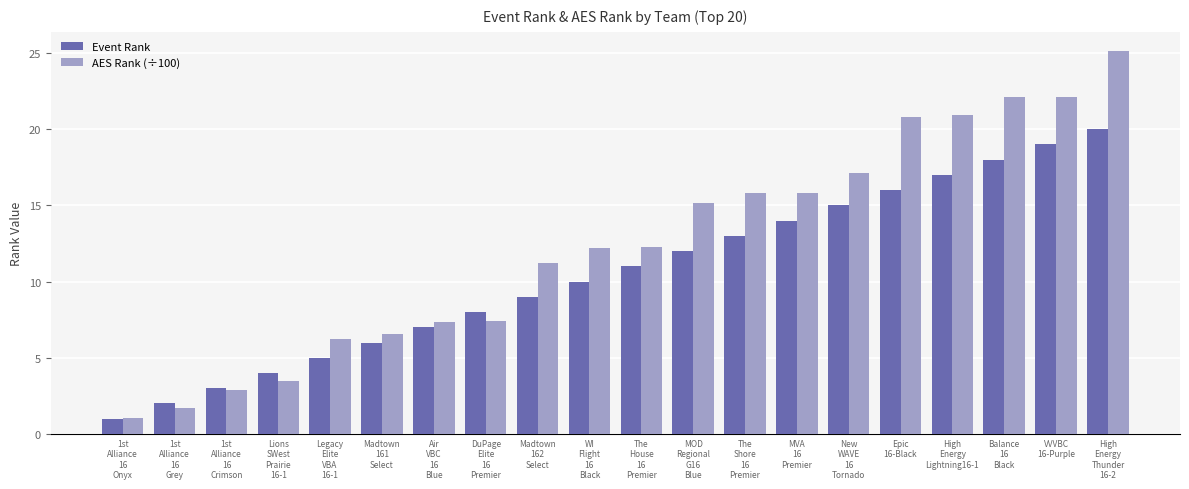

What is the difference between the second highest and minimum values in the Event Rank series?

18.0